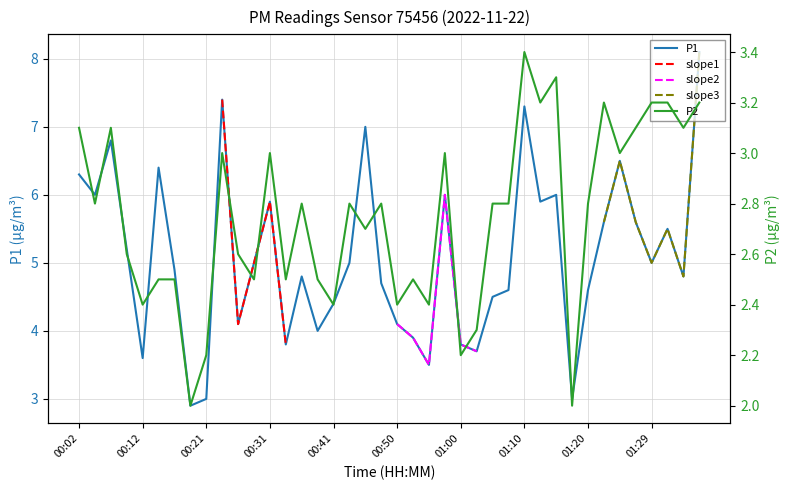

True or false: P1 has more than 1 interior local peaks.

True